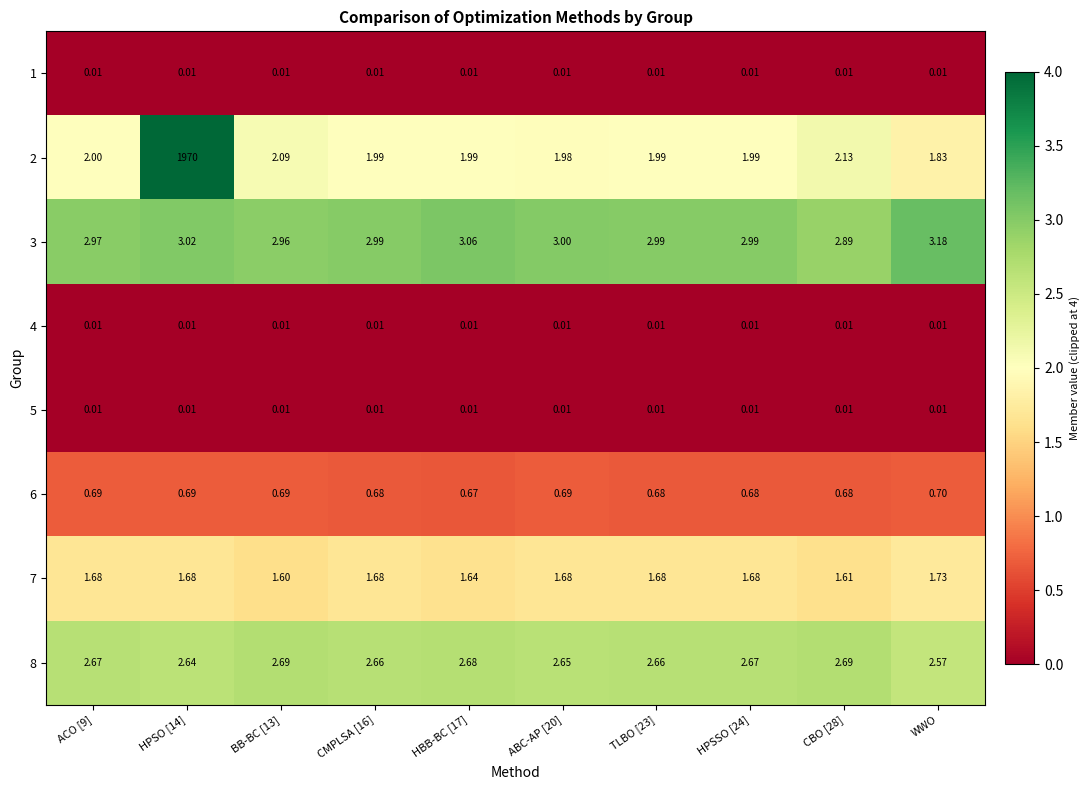

Is the value of 8 at HPSSO [24] greater than the value of 7 at BB-BC [13]?

Yes